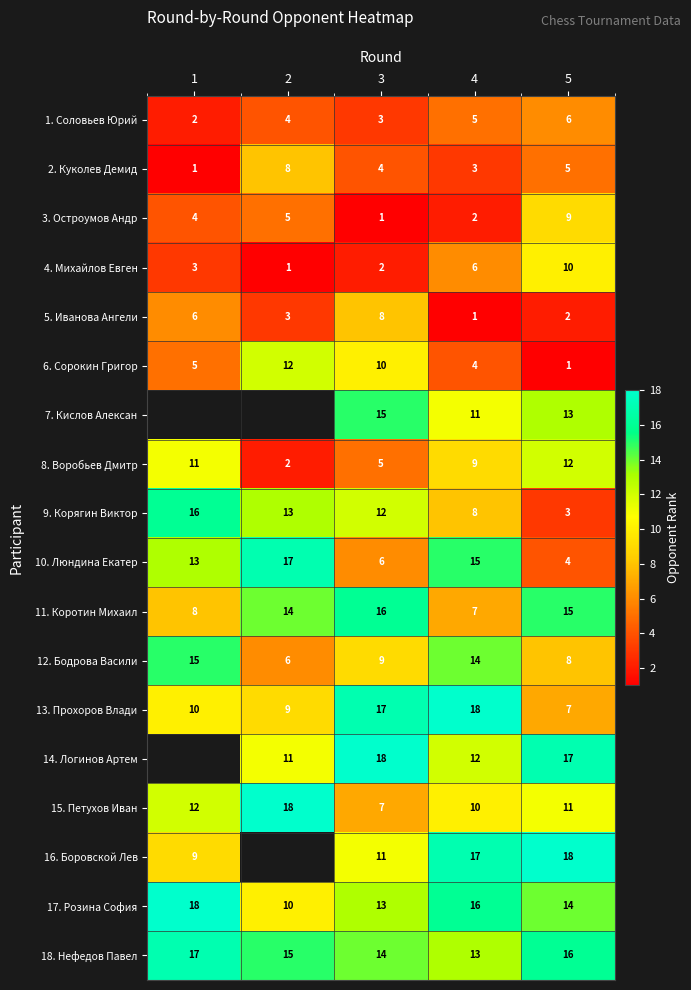

Rank the categories by 13. Прохоров Влади value from lowest to highest.

5, 2, 1, 3, 4